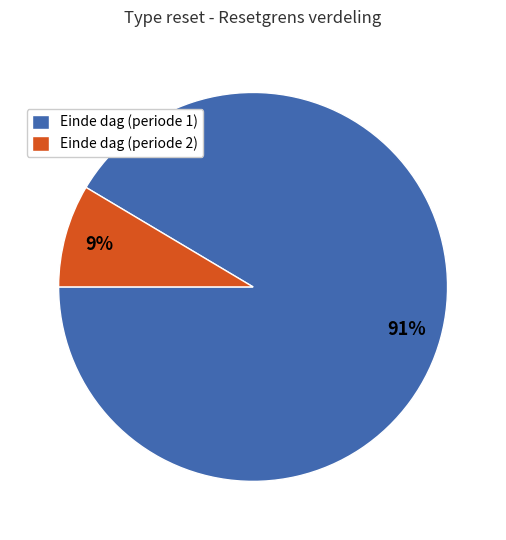

How many segments does this pie chart have?

2